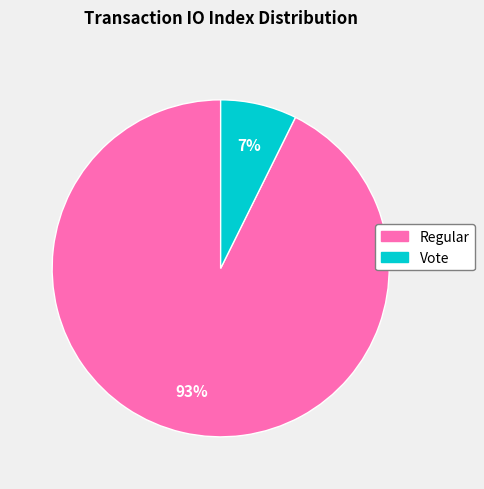

Does any single category account for the majority?

Yes